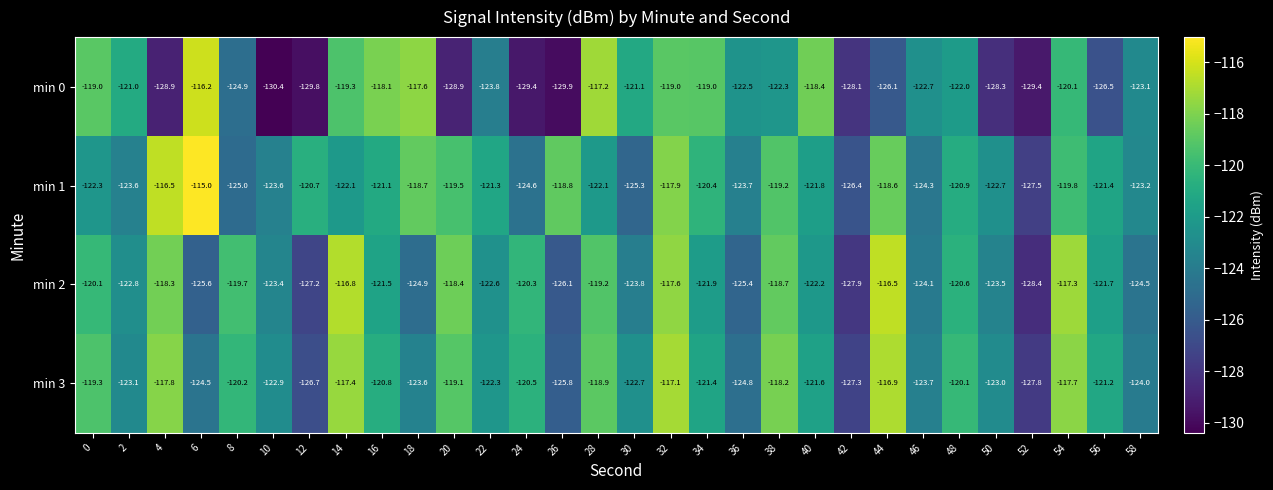

At which category is the sum across all series the highest?

32